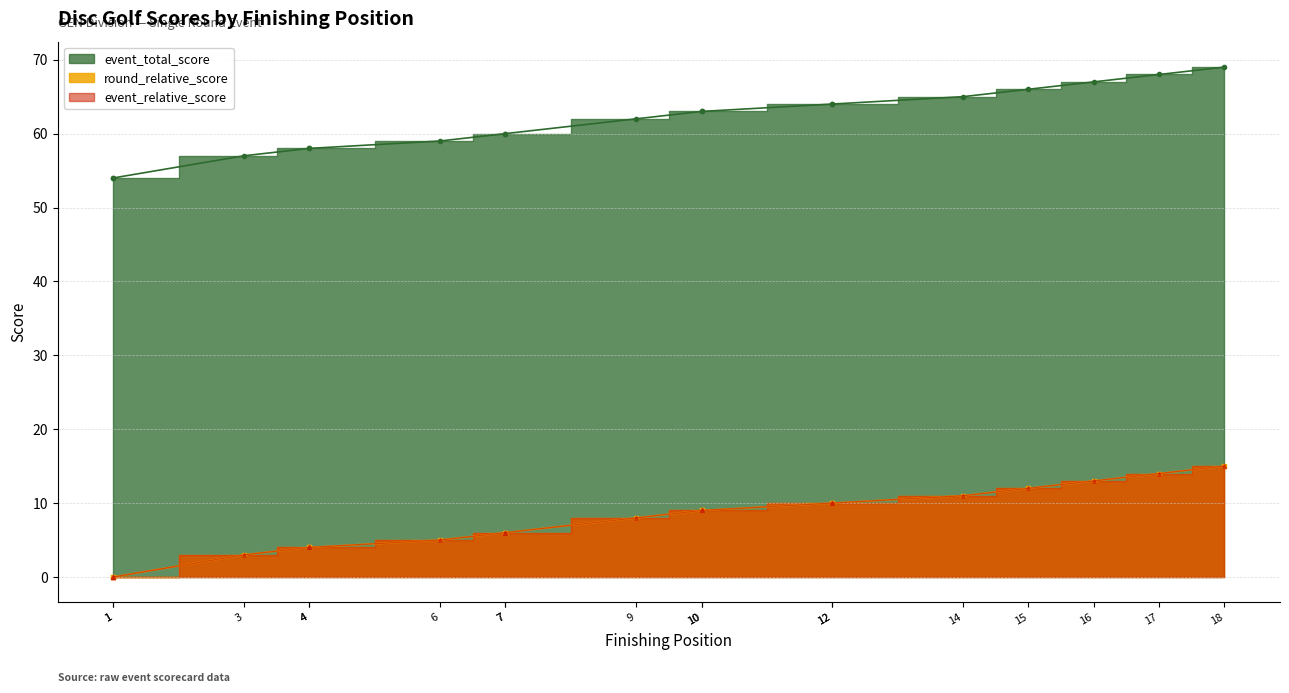

What is the difference between the second highest and minimum values in the event_total_score series?

14